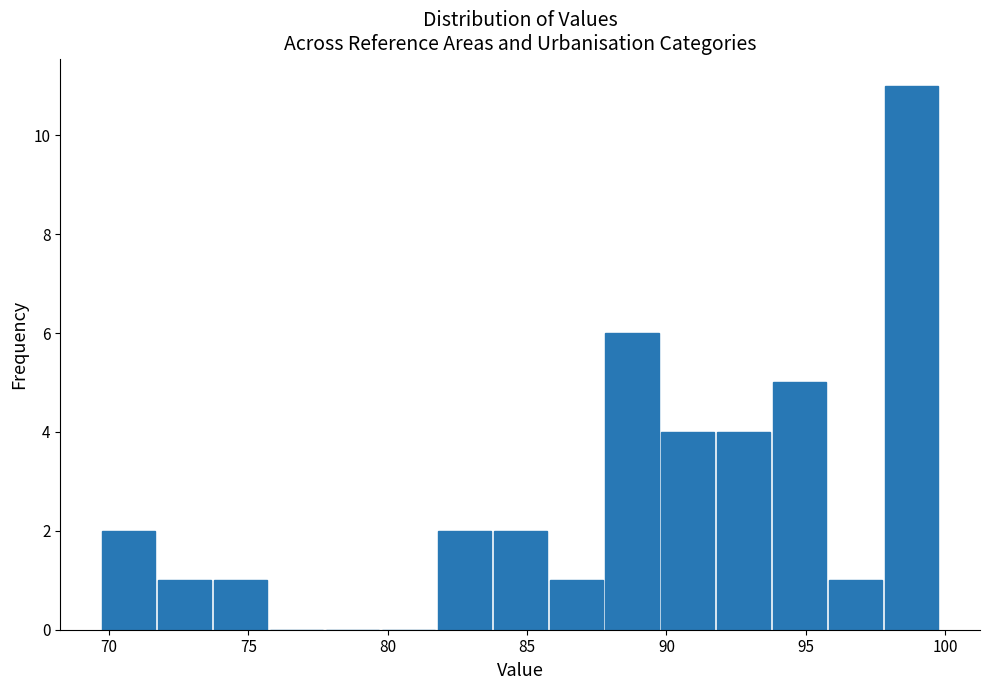

Over which range of the x-axis is the bar tallest?

98.0 to 100.0